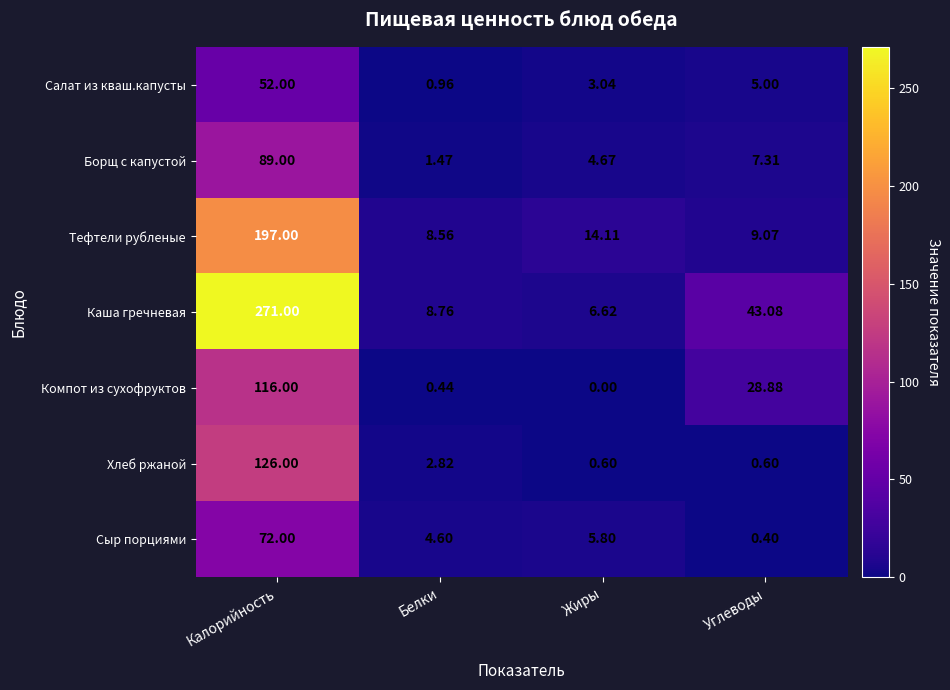

Where is Тефтели рубленые nearest to the value 102?

Жиры